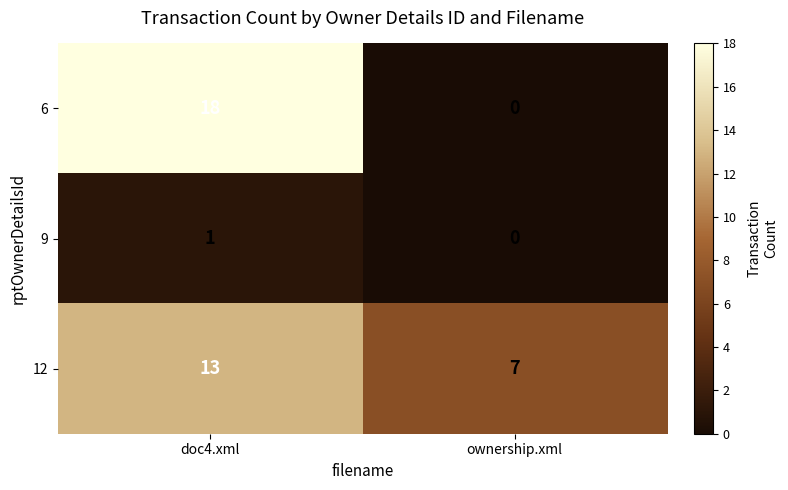

True or false: 12 has a value of 13 at doc4.xml.

True